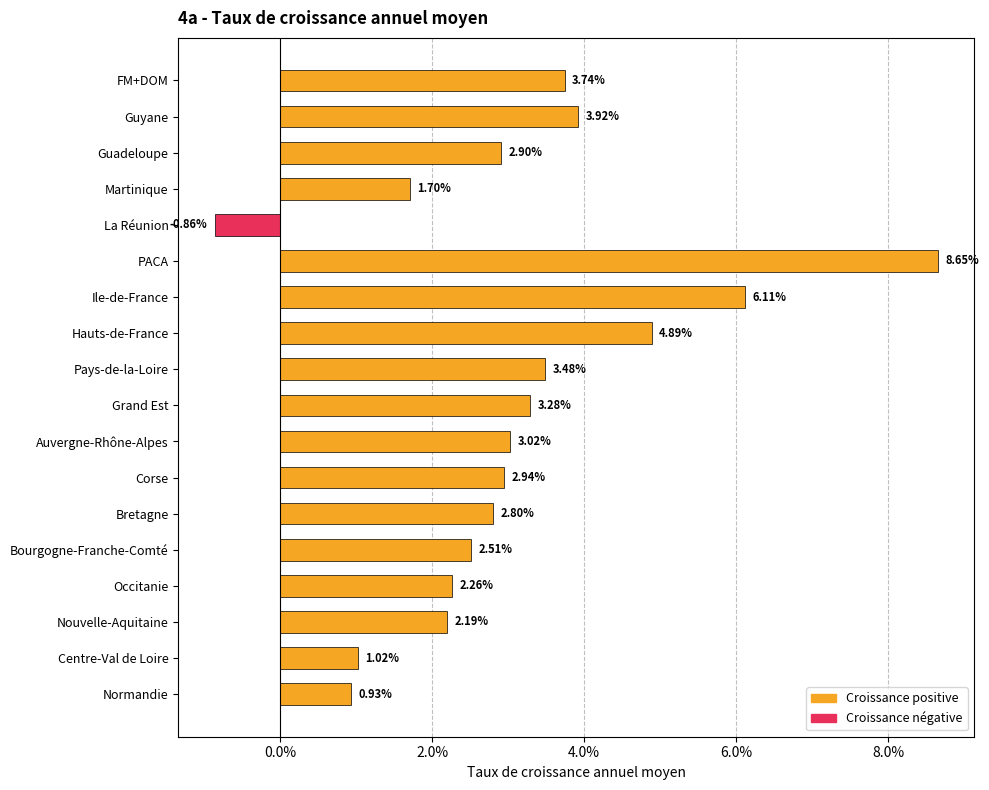

Does the chart contain any negative values?

Yes